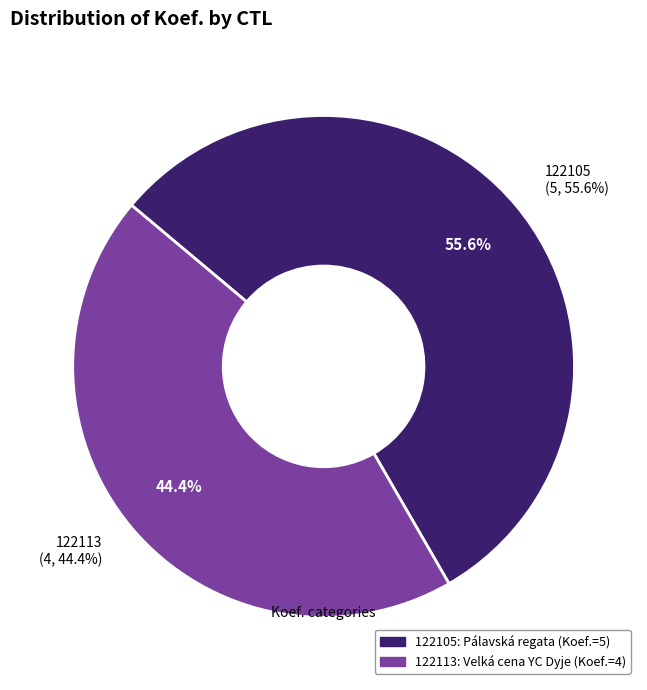

Which category has the smallest portion of the pie?

122113